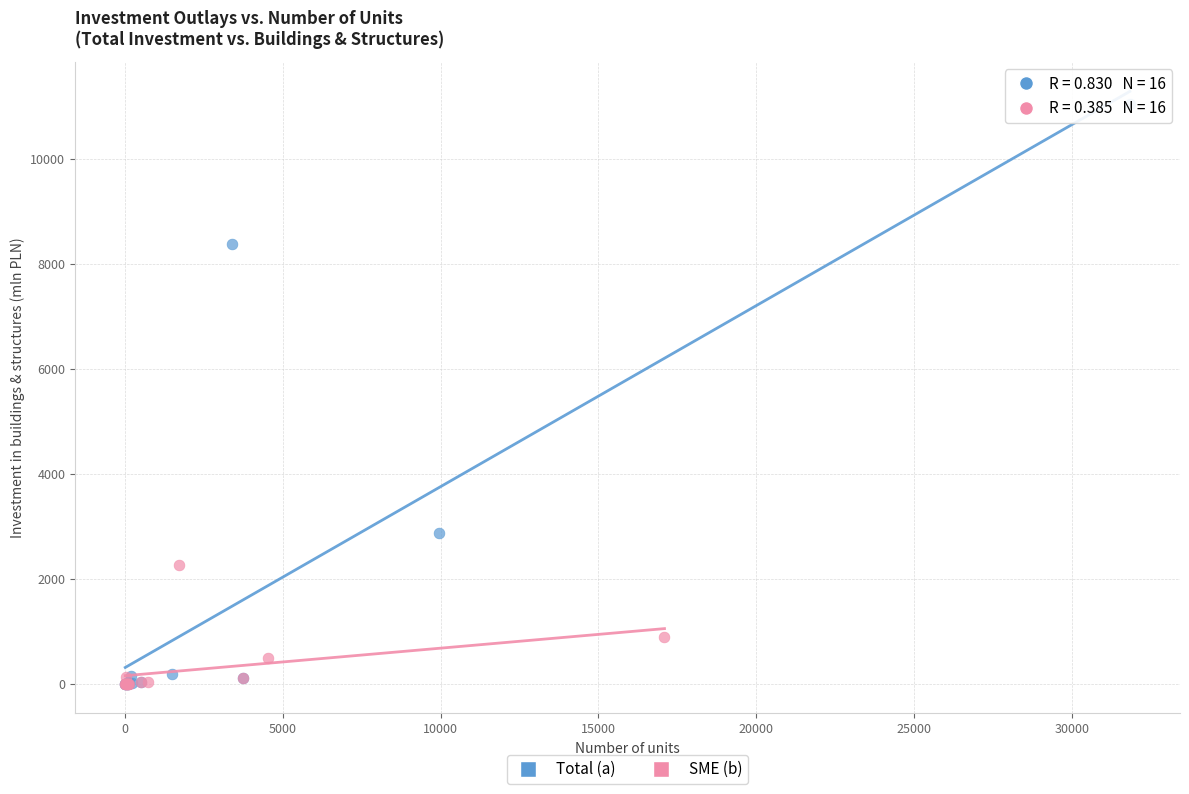

Which series reaches the maximum Y coordinate?

Total (a)